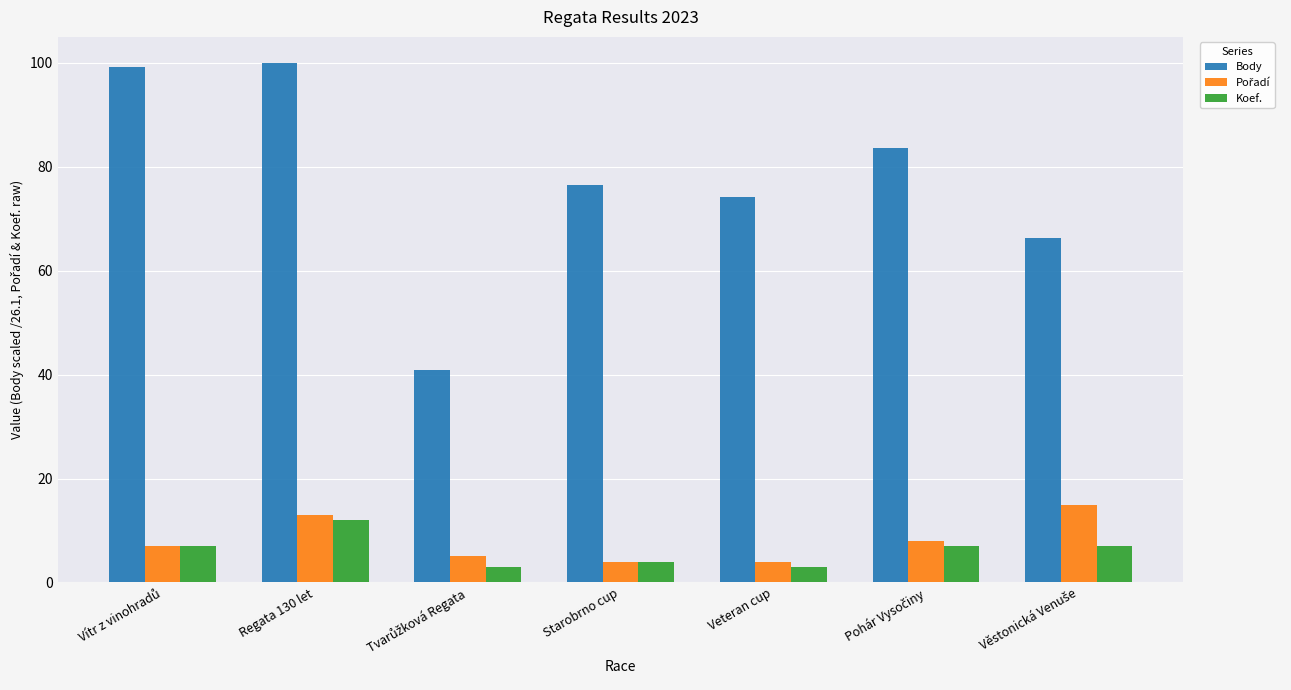

What is the difference between the maximum and minimum values in the Body series?

59.0